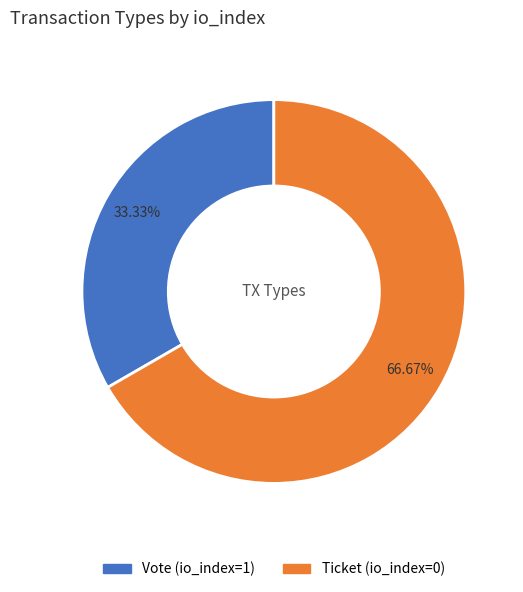

To the nearest percent, what percentage of the pie is Vote (io_index=1)?

33%